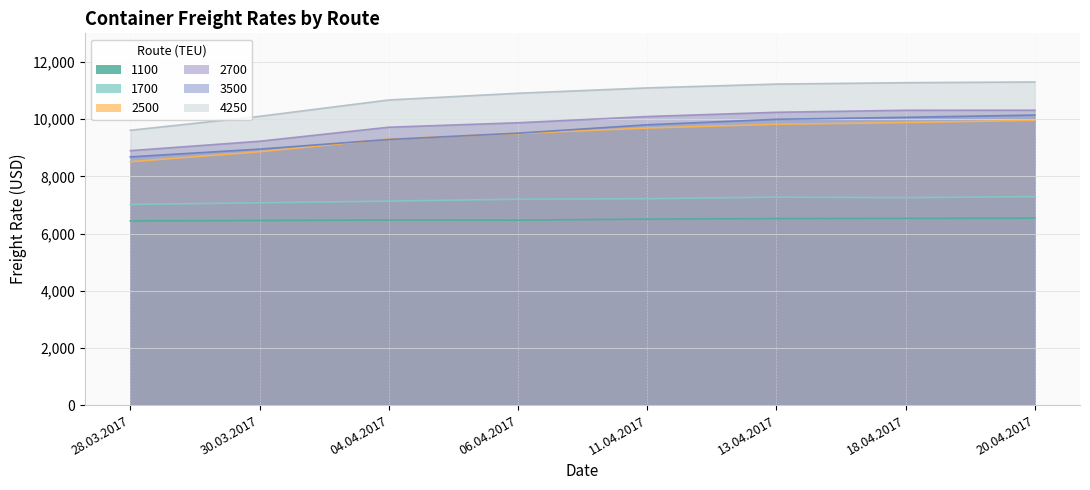

True or false: 4250 and 2500 cross at least once.

False